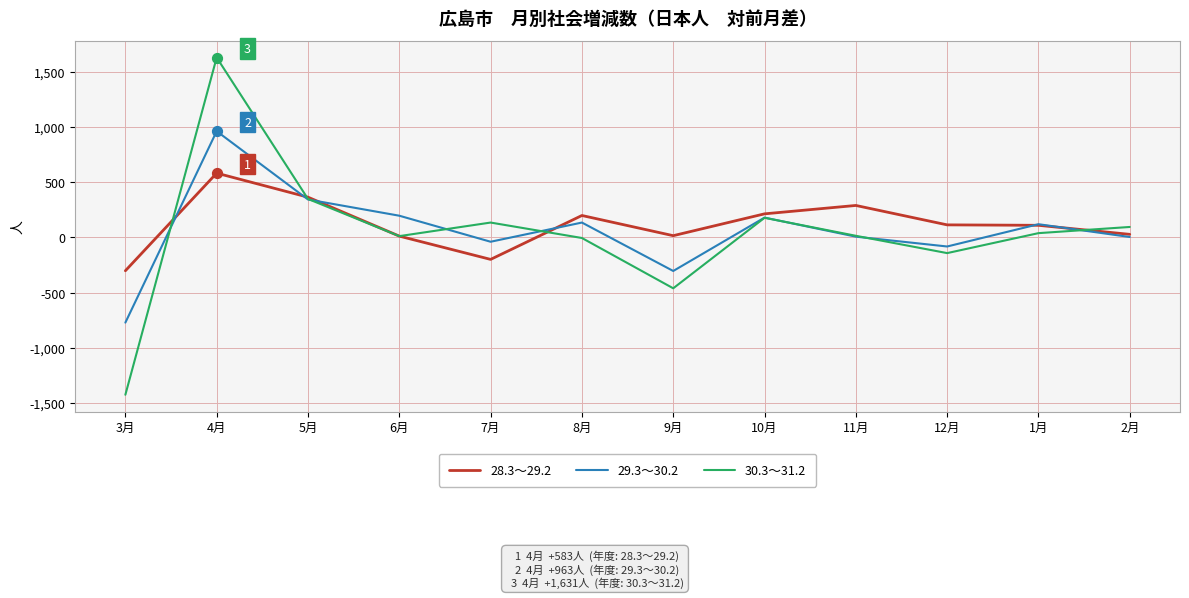

What is the total value across all series at 2月?

127